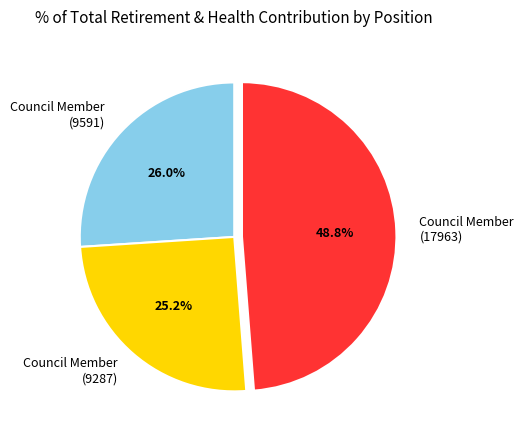

How many slices are in this pie chart?

3